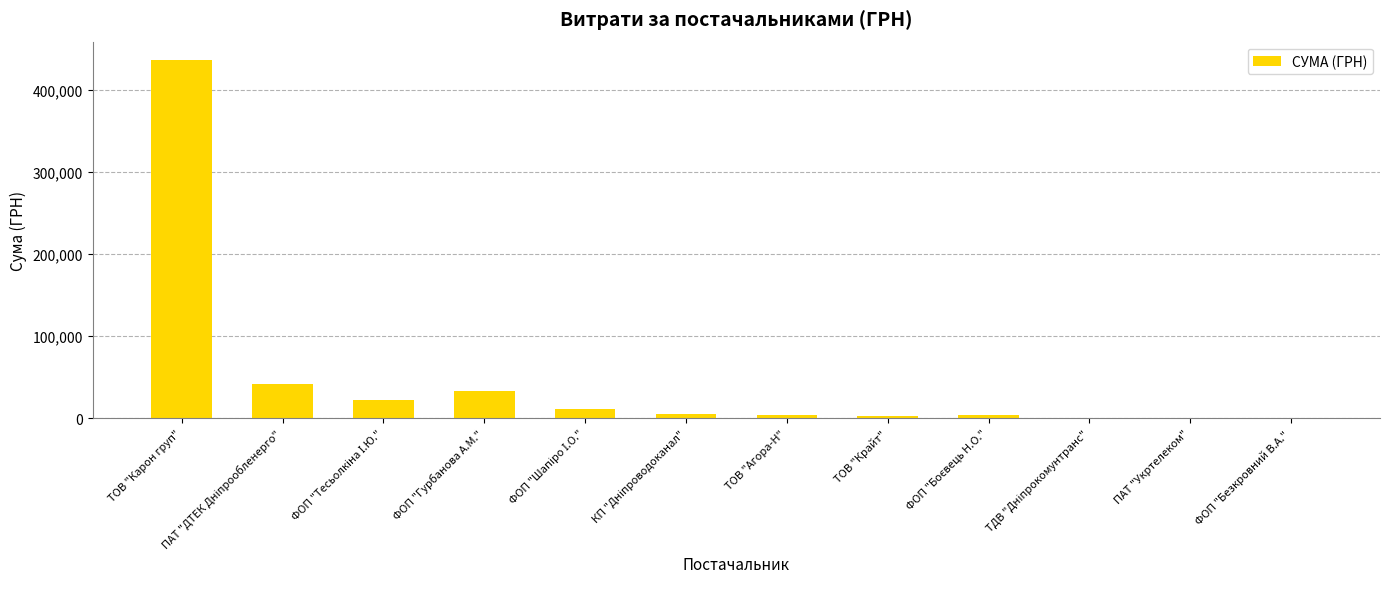

What is the sum of all values?

561477.1